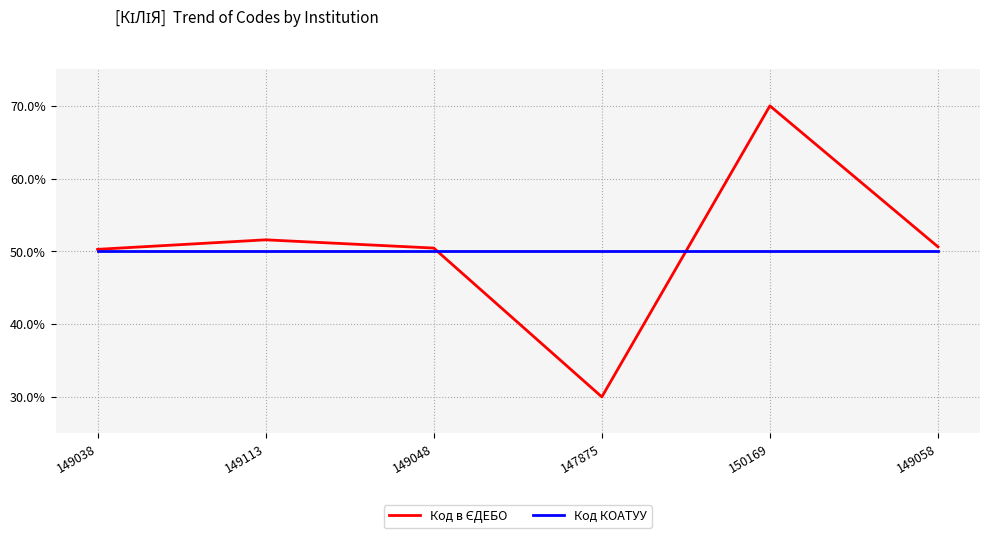

At how many categories does at least one series exceed 64?

1